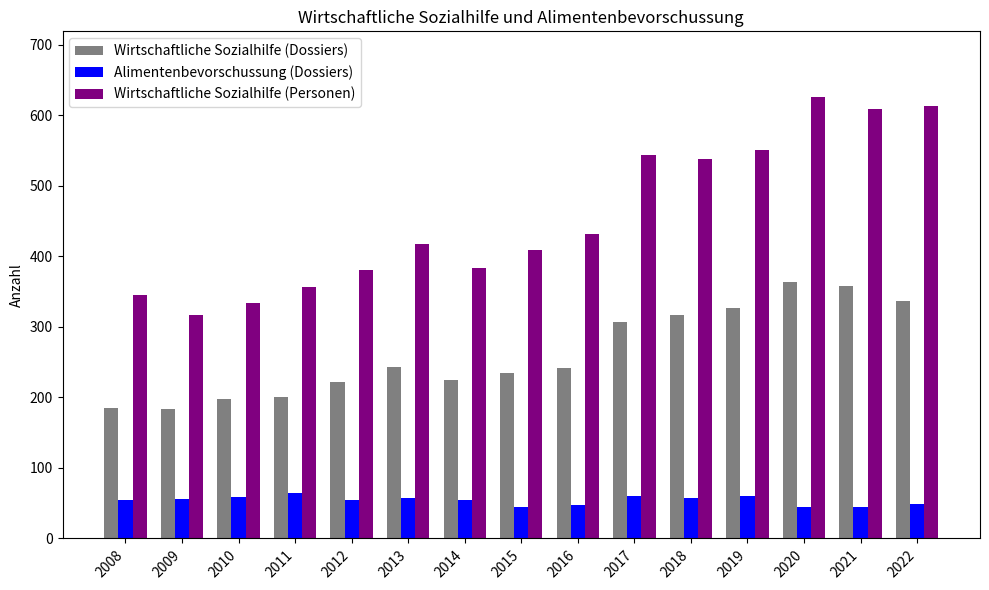

What is the minimum value for Wirtschaftliche Sozialhilfe (Personen)?

317